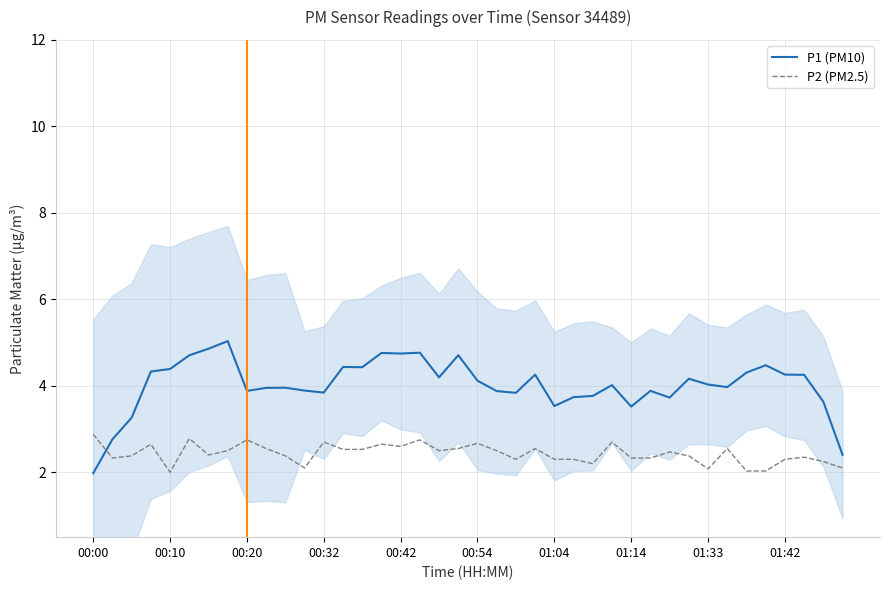

Which series ends up on top after the final intersection of P1 (PM10) and P2 (PM2.5)?

P1 (PM10)